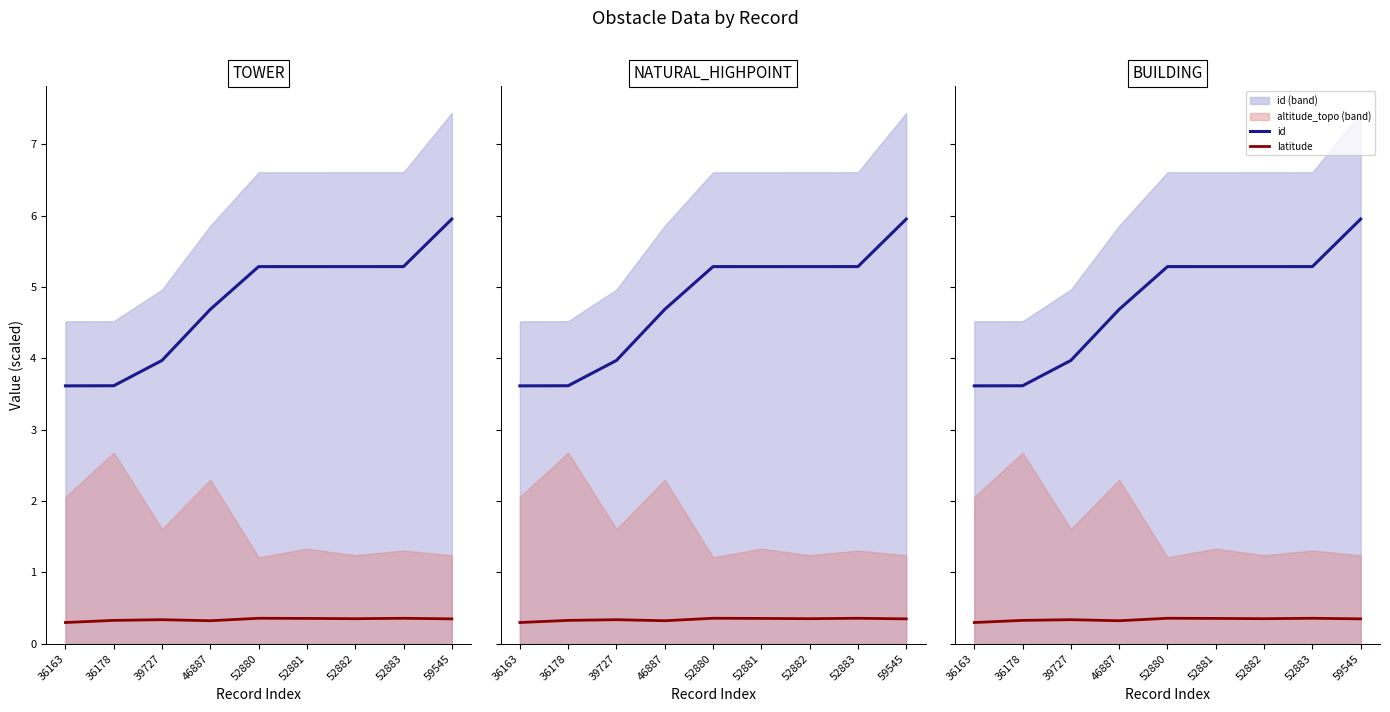

What is the difference between the second highest and second lowest values in the id series?

1.7